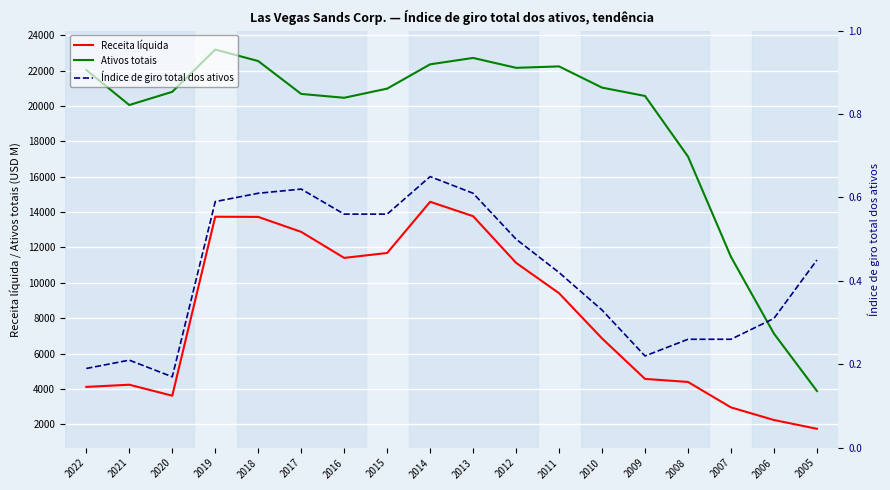

How many lines are shown in the chart?

3